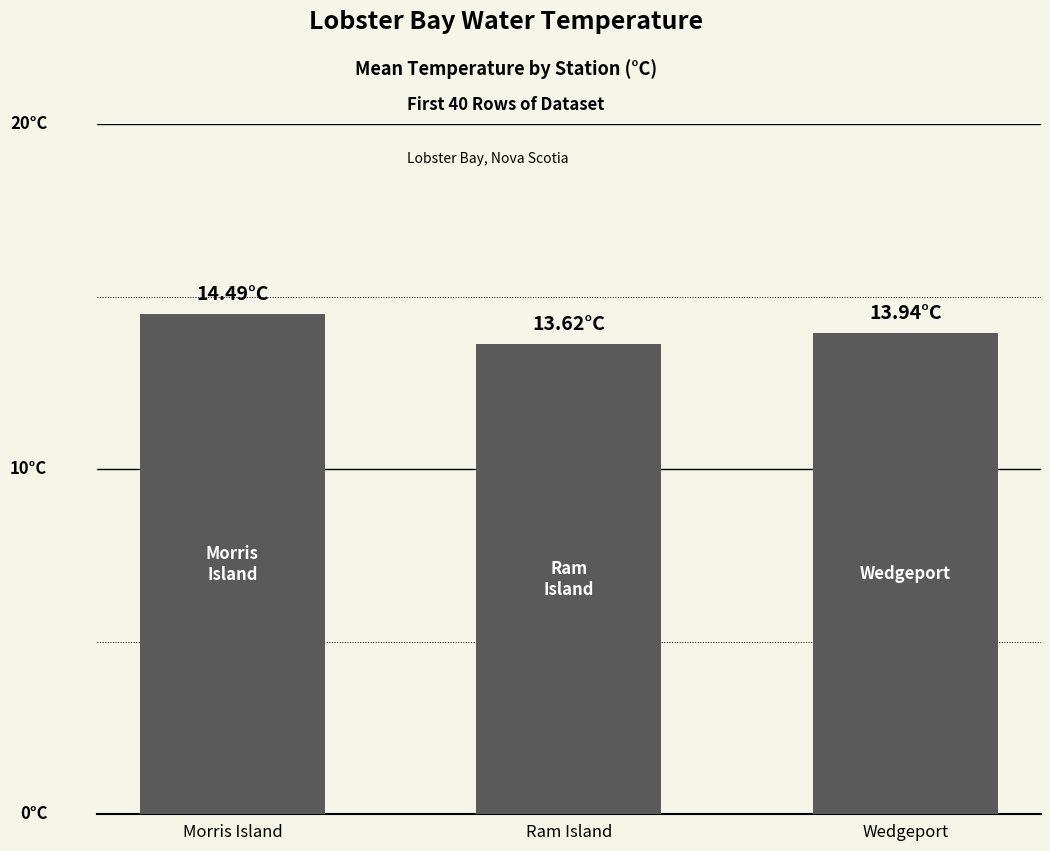

What is the value of the 3rd bar from the left?

13.9